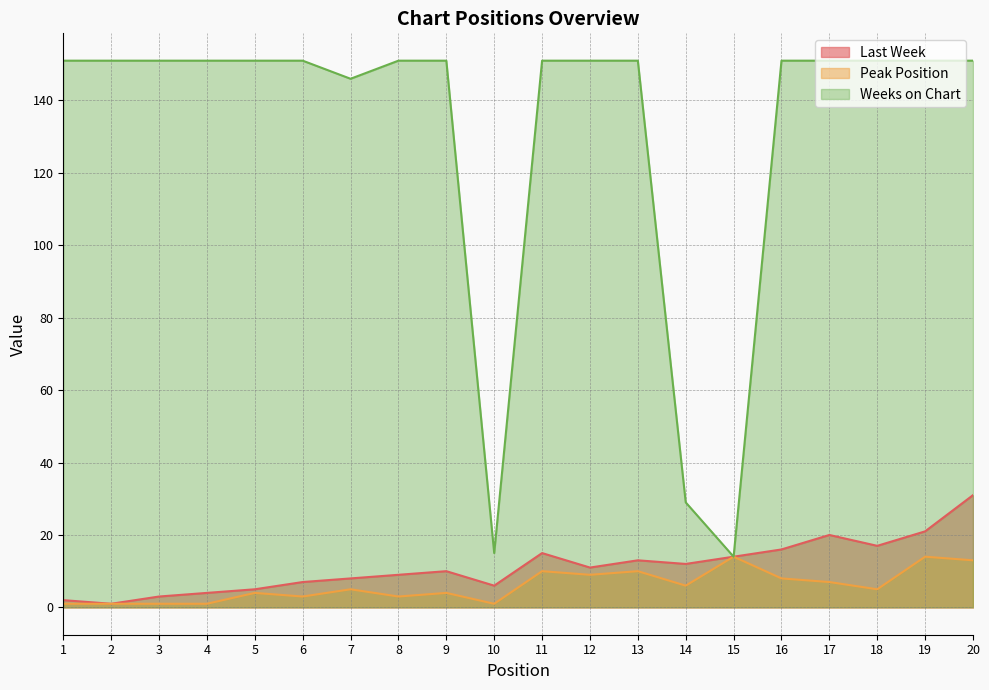

Reading left to right, what are all the values shown in this chart?

Last Week: 1=2	2=1	3=3	4=4	5=5	6=7	7=8	8=9	9=10	10=6	11=15	12=11	13=13	14=12	15=14	16=16	17=20	18=17	19=21	20=31
Peak Position: 1=1	2=1	3=1	4=1	5=4	6=3	7=5	8=3	9=4	10=1	11=10	12=9	13=10	14=6	15=14	16=8	17=7	18=5	19=14	20=13
Weeks on Chart: 1=151	2=151	3=151	4=151	5=151	6=151	7=146	8=151	9=151	10=15	11=151	12=151	13=151	14=29	15=14	16=151	17=151	18=151	19=151	20=151